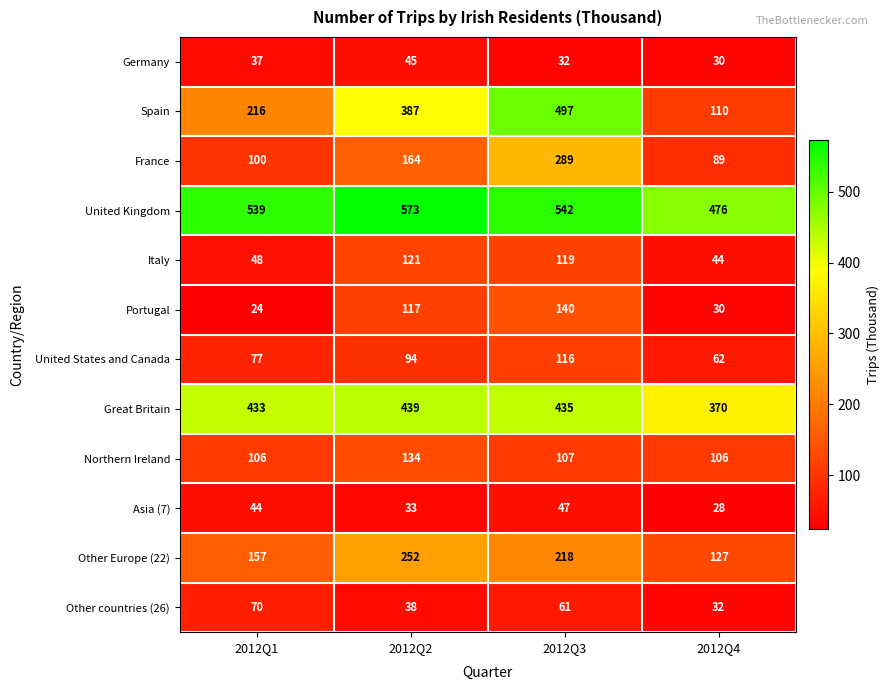

At which label is Portugal closest to 82?

2012Q2